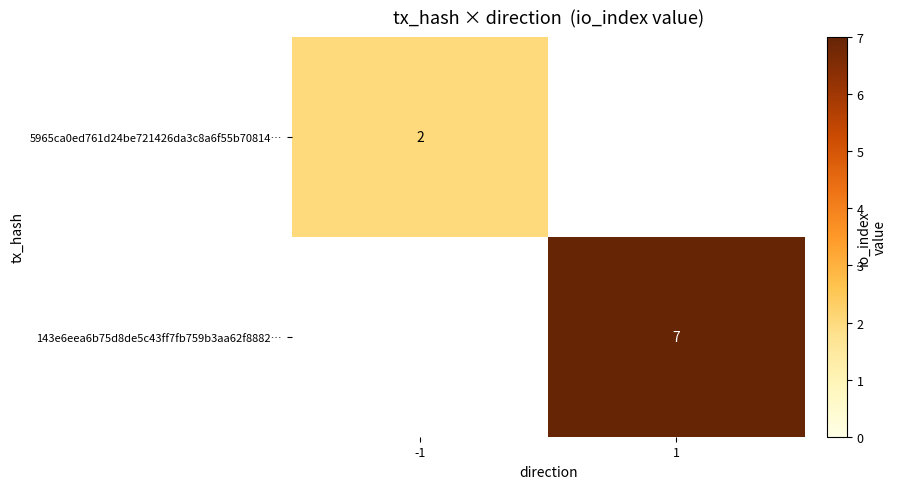

The value of 5965ca0ed761d24be721426da3c8a6f55b70814… at -1 is 1. True or false?

False